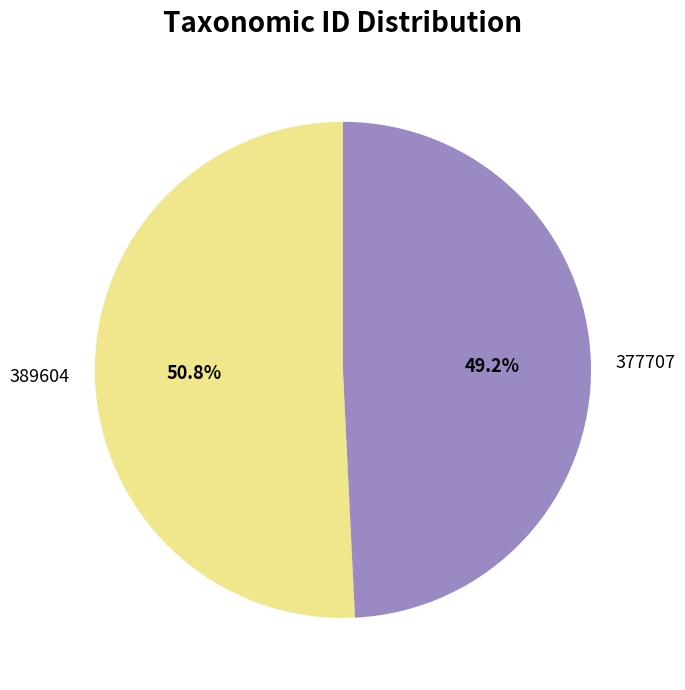

To the nearest percent, what is the combined percentage of 377707 and 389604?

100%